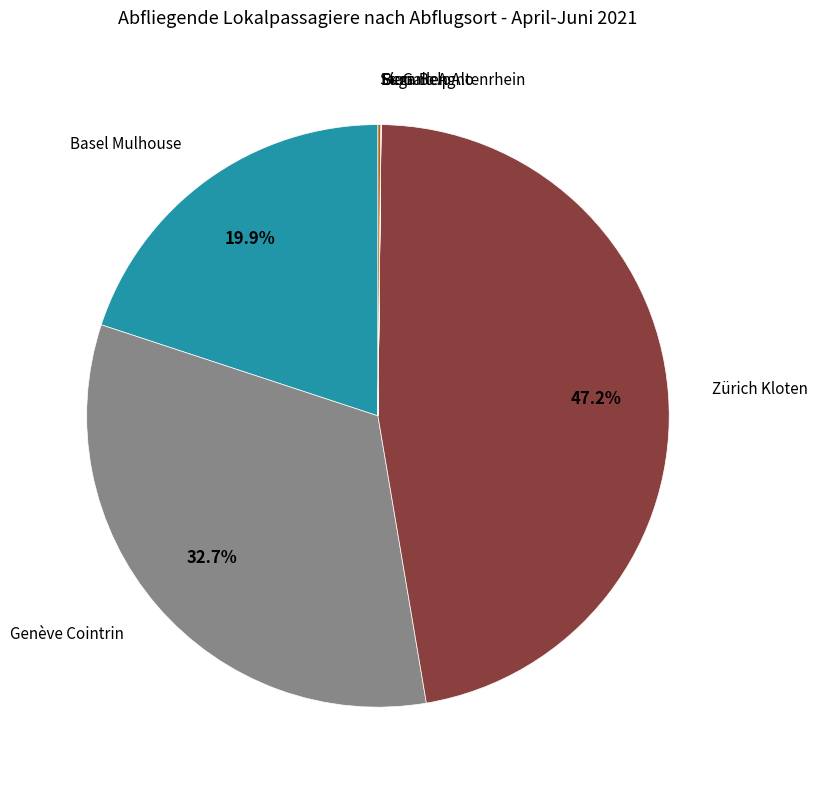

Is there a majority slice in this chart?

No